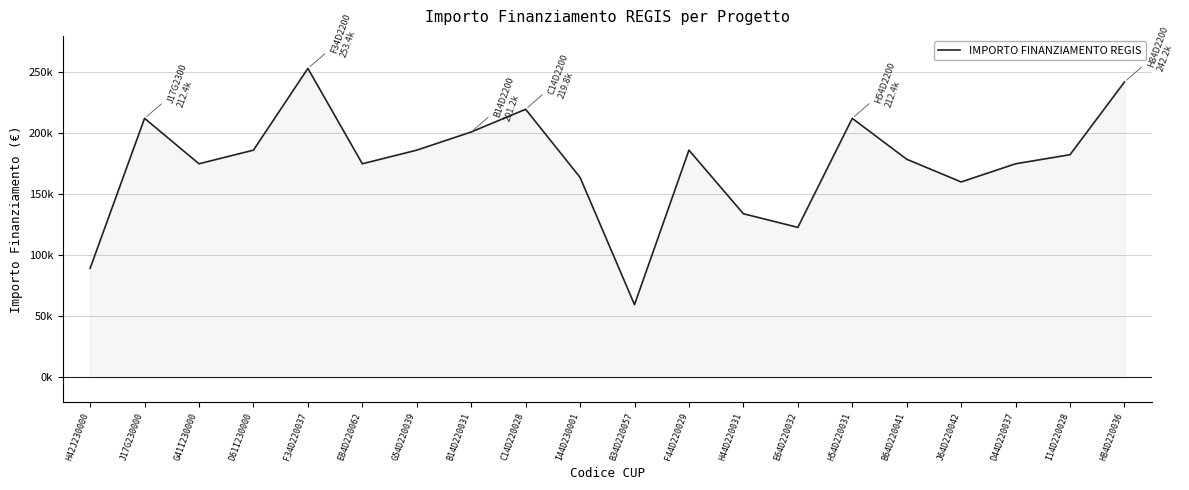

What position from the left is D44D220037?

18